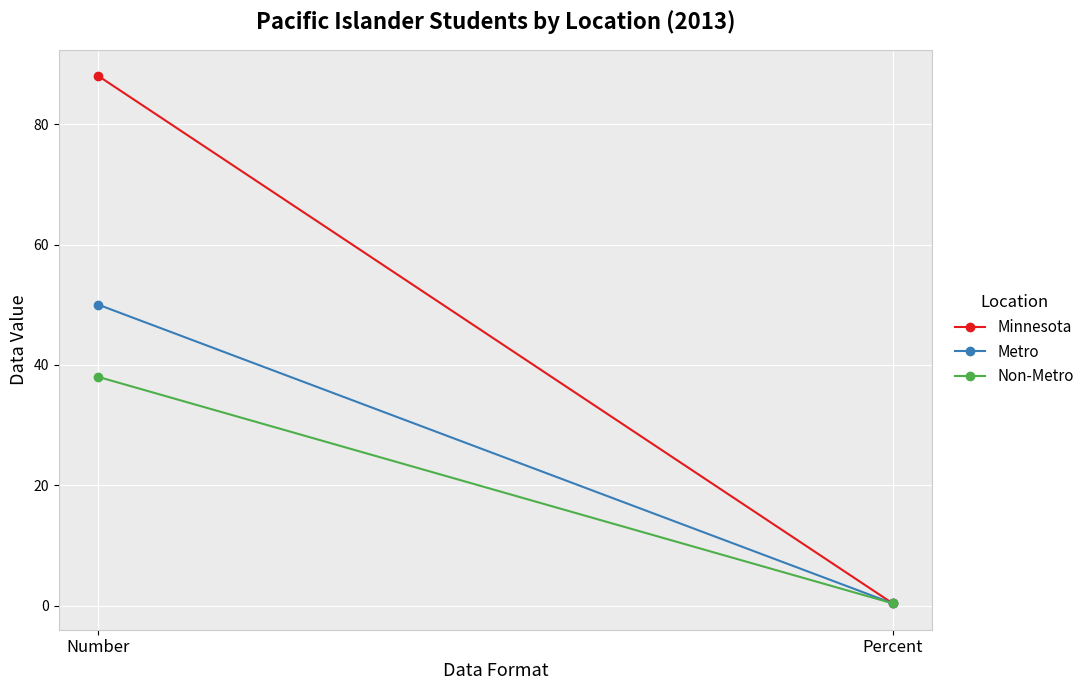

How many distinct data groups are displayed?

3